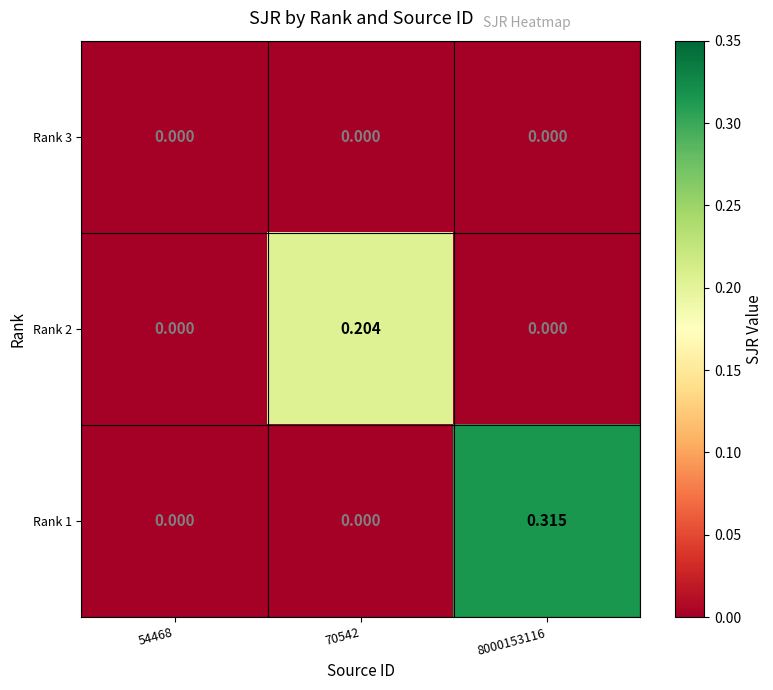

Is the value of Rank 3 at 54468 greater than the value of Rank 1 at 8000153116?

No